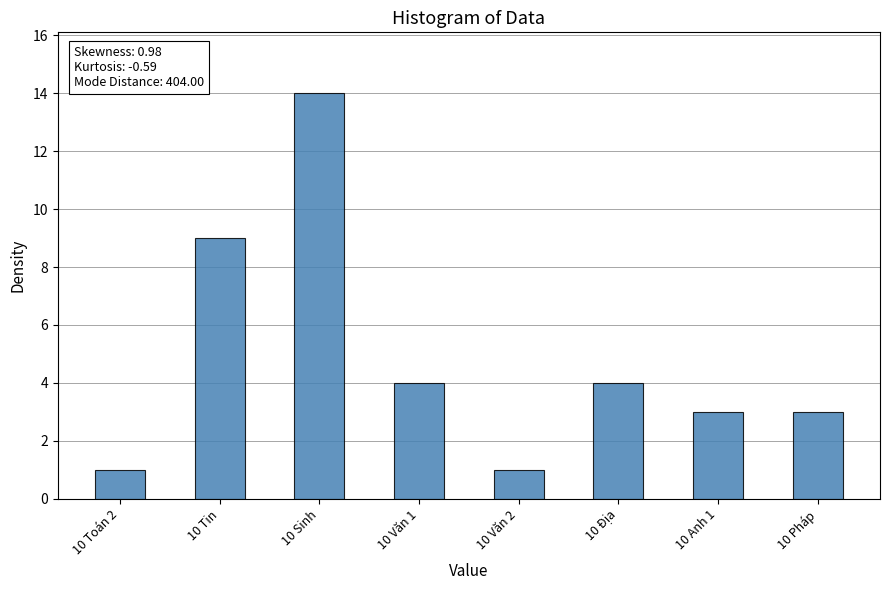

Count the number of categories in the chart.

8